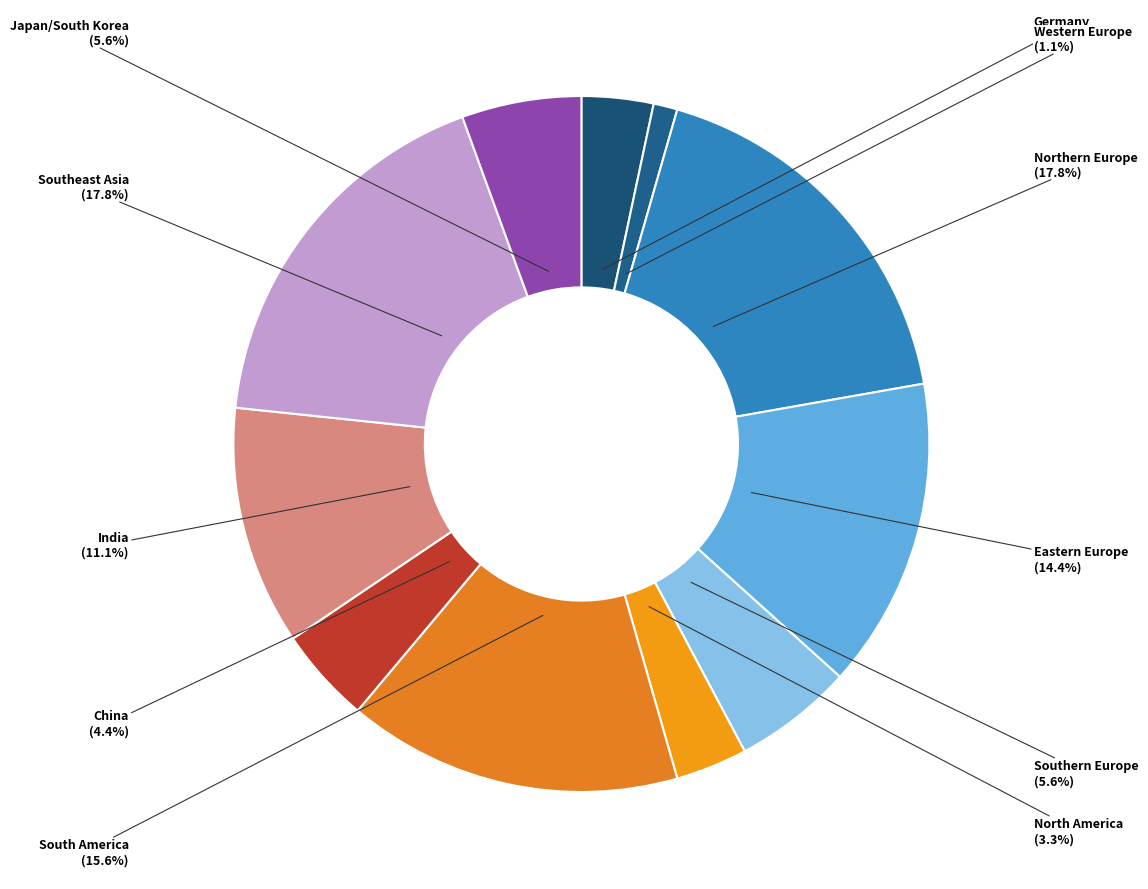

True or false: South America accounts for 24% of the total.

False